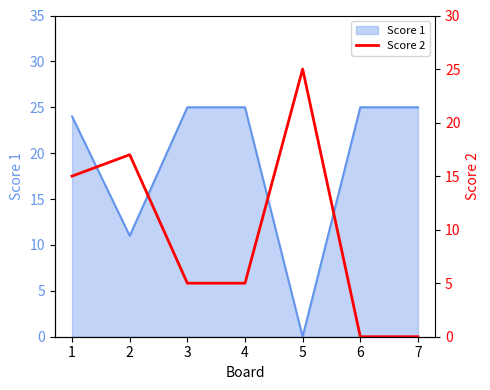

True or false: there are more than 1 points higher than both neighbors.

True